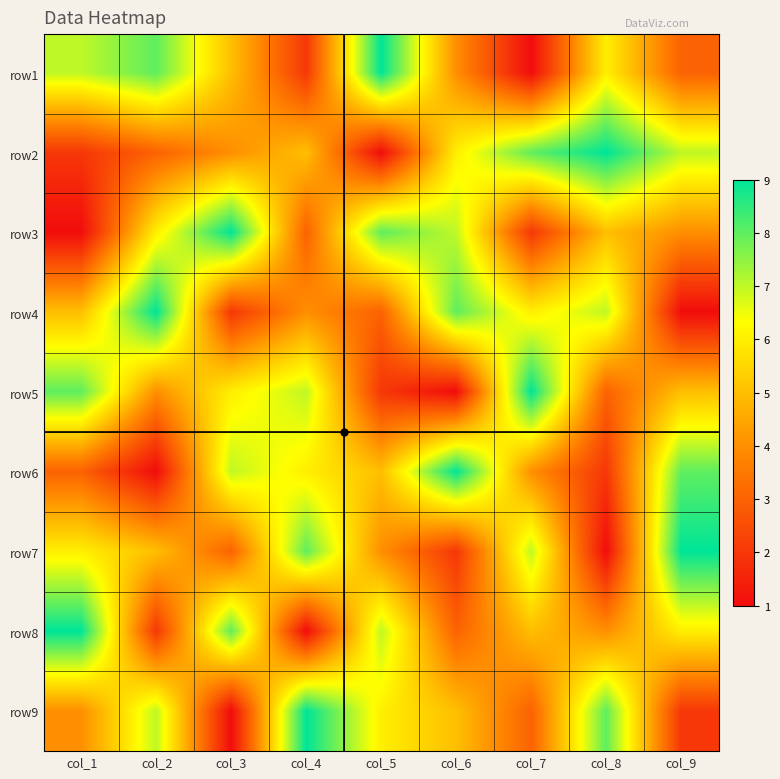

At col_2, list the series in order from smallest to largest.

row6, row8, row2, row5, row7, row3, row9, row1, row4